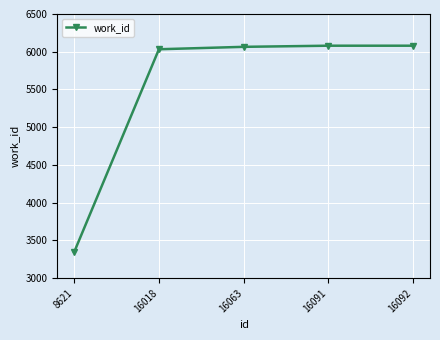

Which has a higher value, 8621 or 16018?

16018